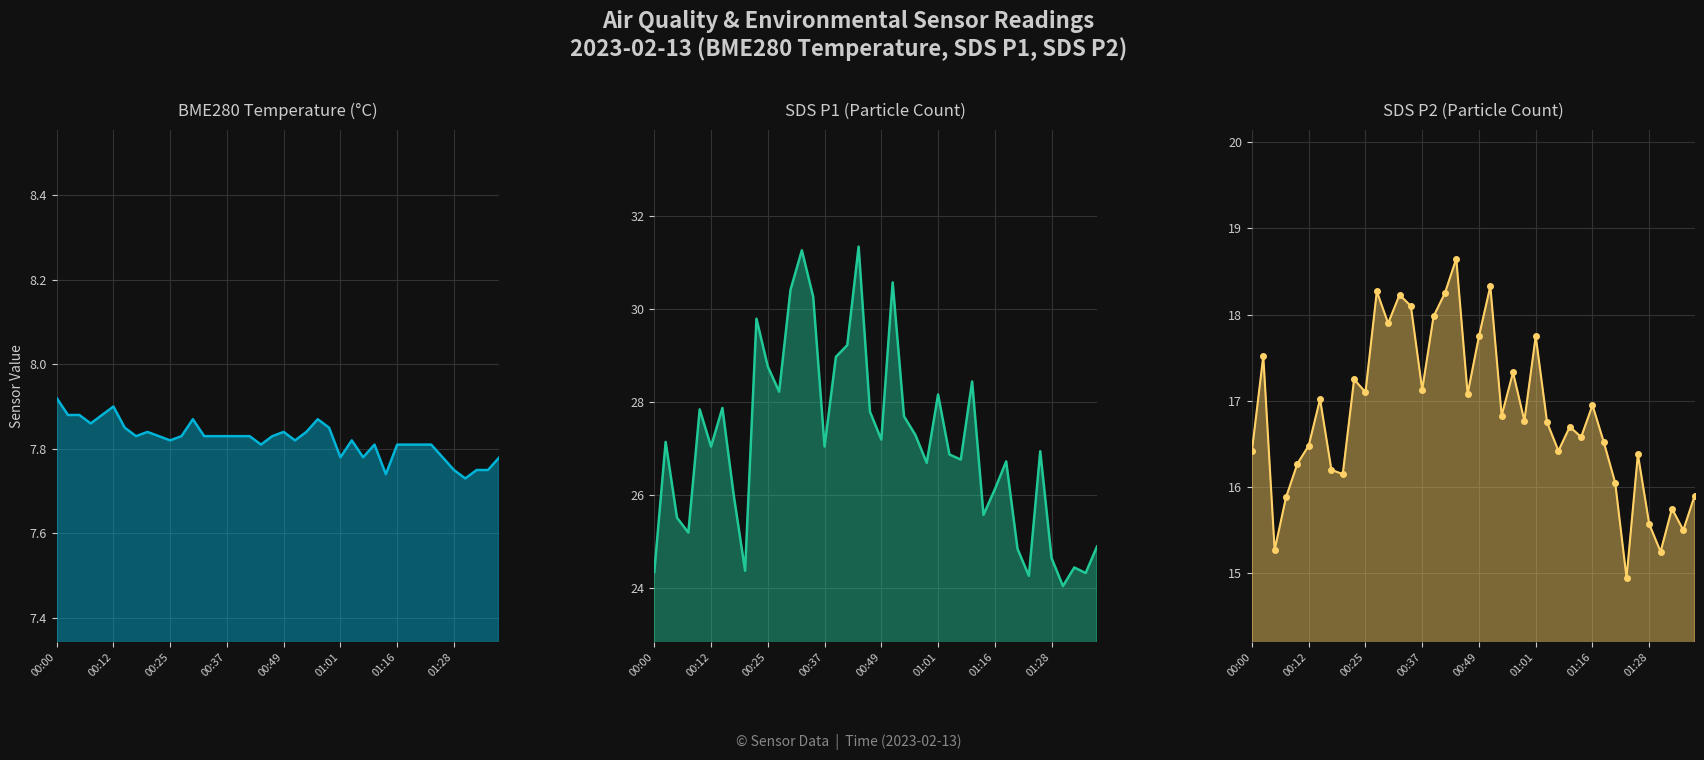

True or false: SDS_P1 and SDS_P2 intersect in this chart.

False